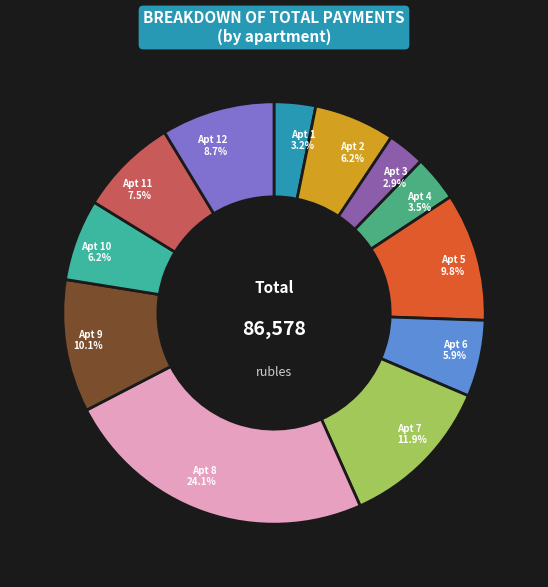

What is the largest slice in the pie chart?

8